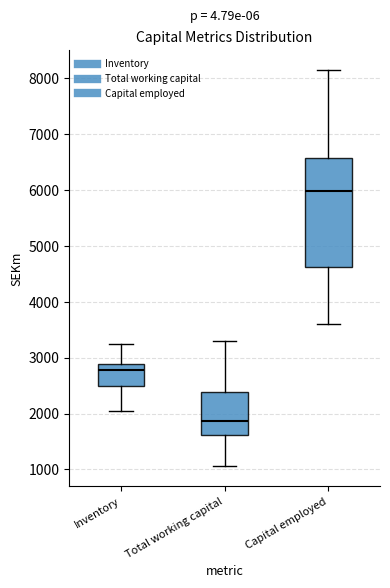

Which box is the tallest, from its lower edge to its upper edge?

Capital employed